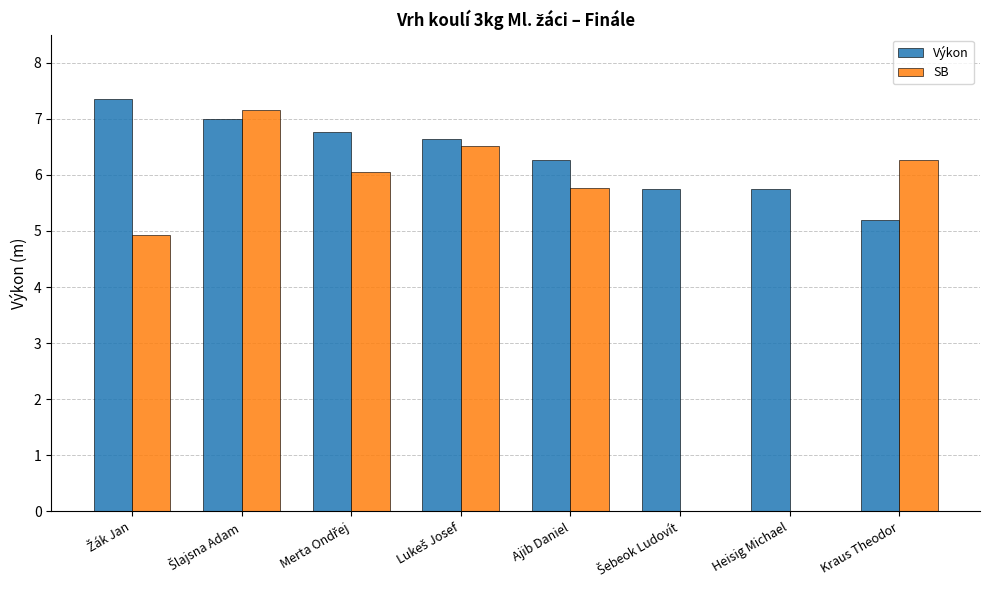

What is the sum of all SB values?

36.7